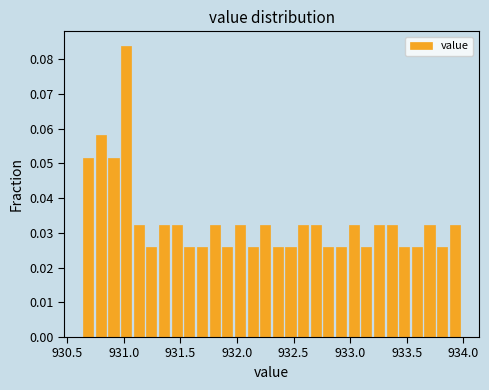

Read against the x-axis, roughly where is the centre of the tallest bar?

931.00